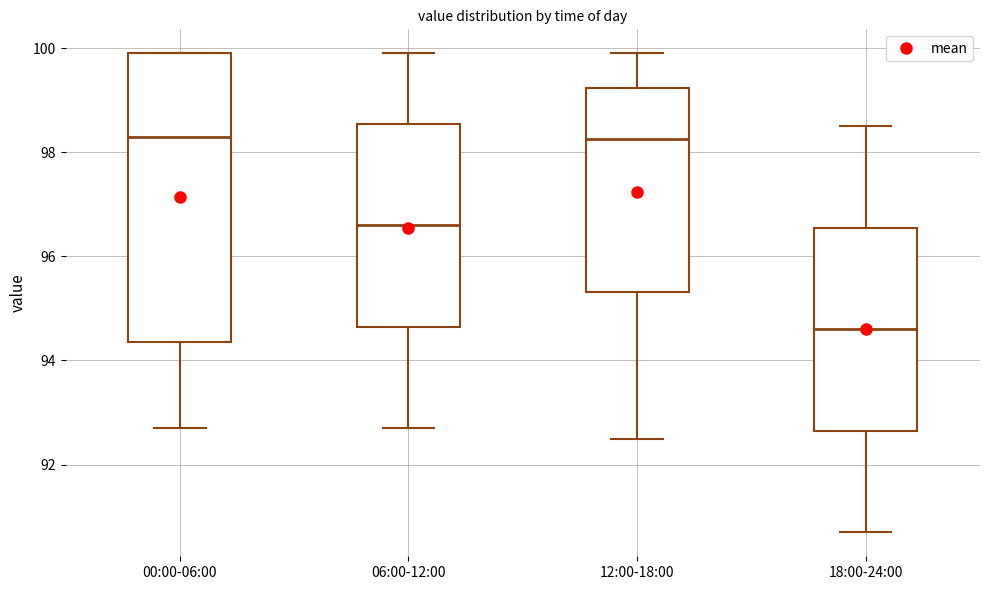

Which box is the tallest, from its lower edge to its upper edge?

00:00-06:00